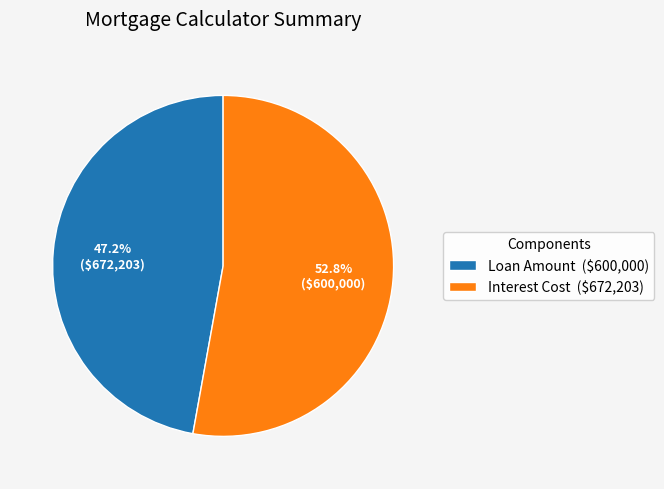

To the nearest percent, what is the difference between the Loan Amount and Interest Cost slice percentages?

6%